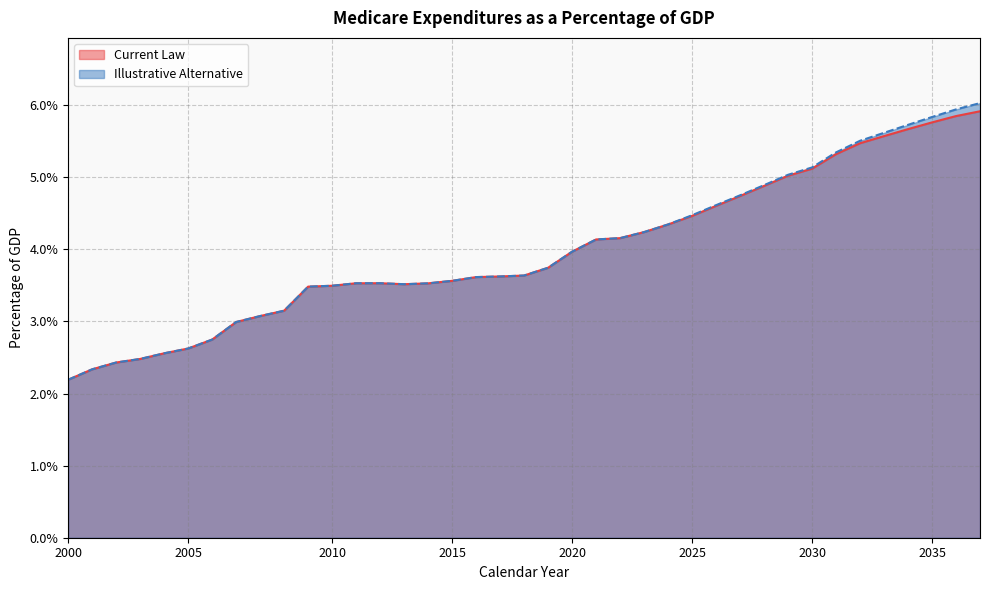

What is the maximum value for Current Law?

0.1